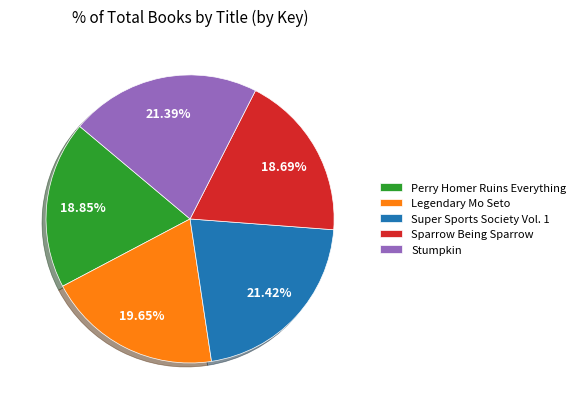

Is there a majority slice in this chart?

No